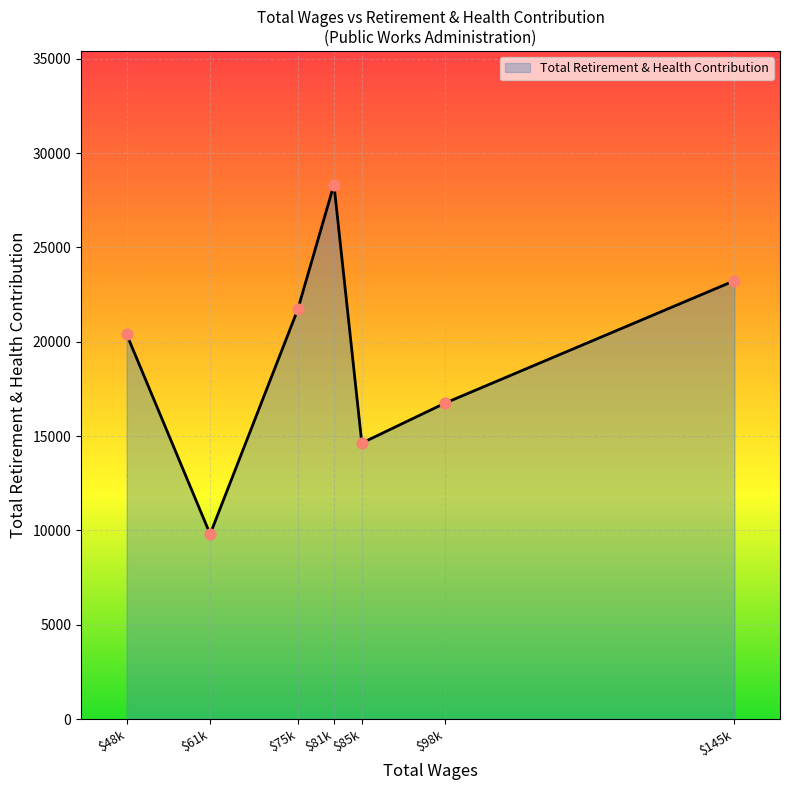

What is the difference between the second highest and second lowest values?

8606